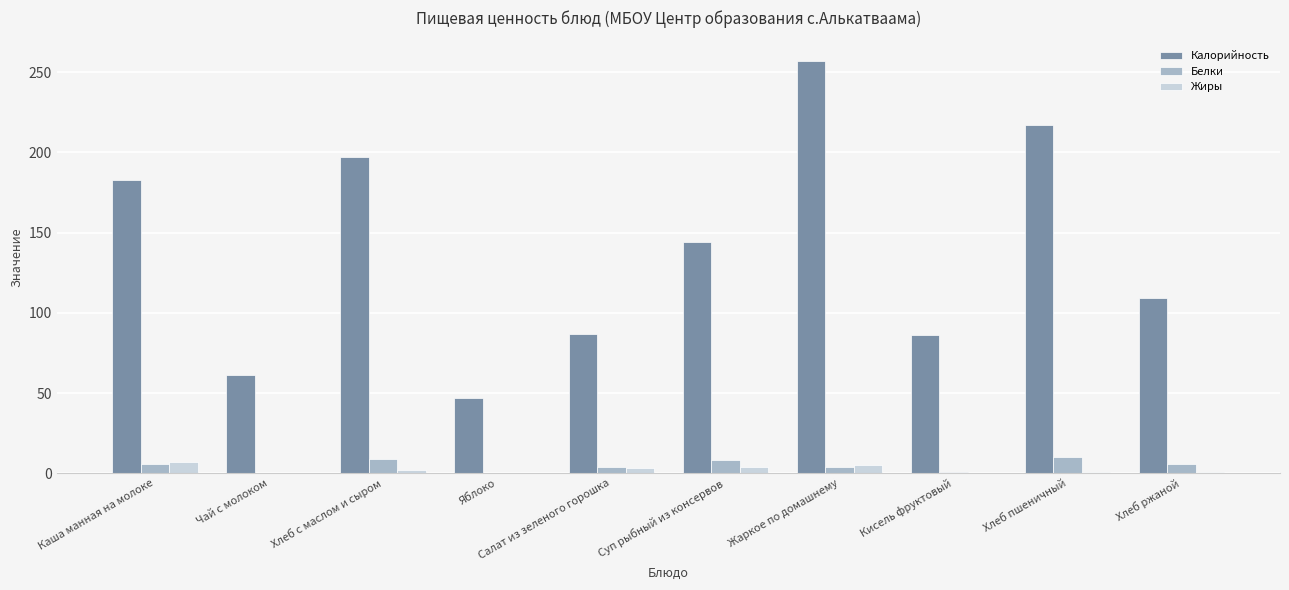

At which category is the sum across all series the highest?

Жаркое по домашнему